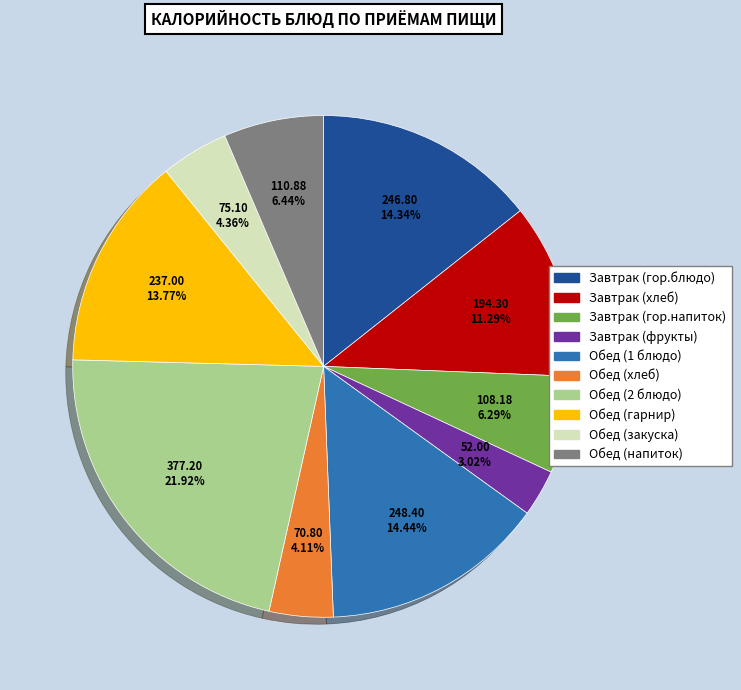

To the nearest percent, what is the difference between the Обед (напиток) and Обед (хлеб) slice percentages?

2%